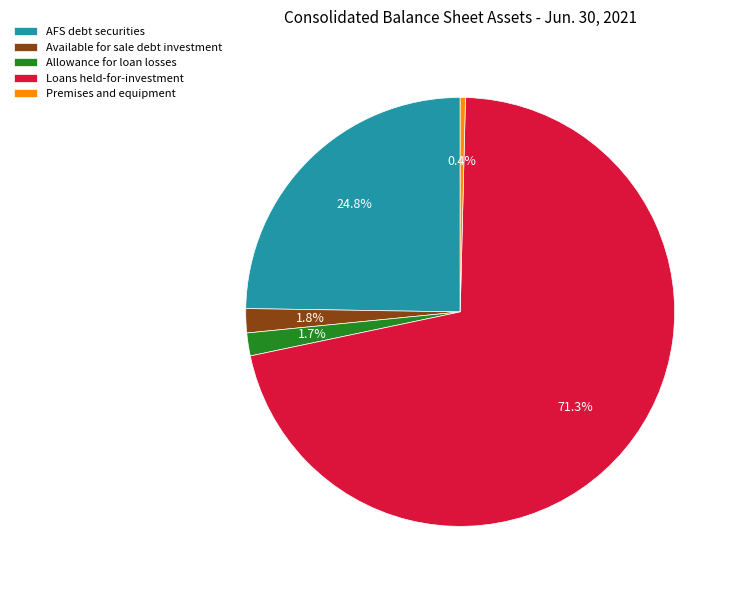

What is the majority slice?

Loans held-for-investment